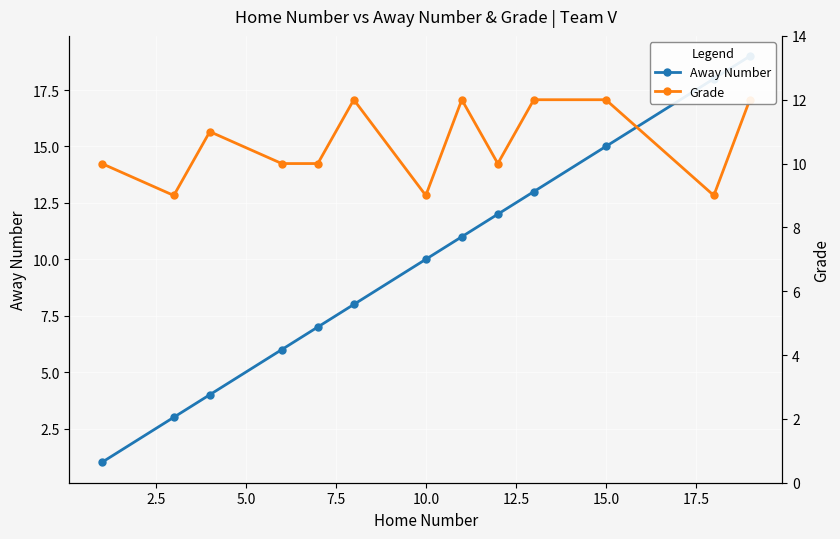

Does the chart display data point markers on the line(s)?

Yes